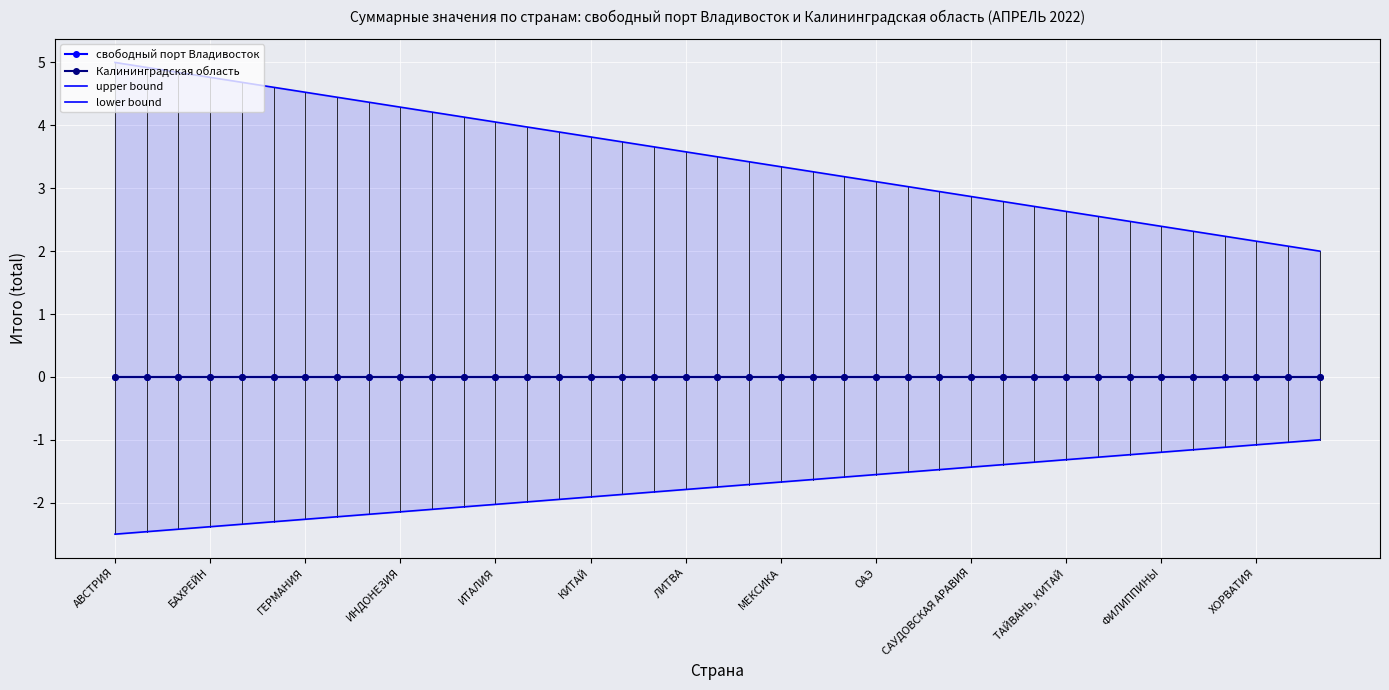

At which category does the chart reach its minimum across all series?

АВСТРИЯ